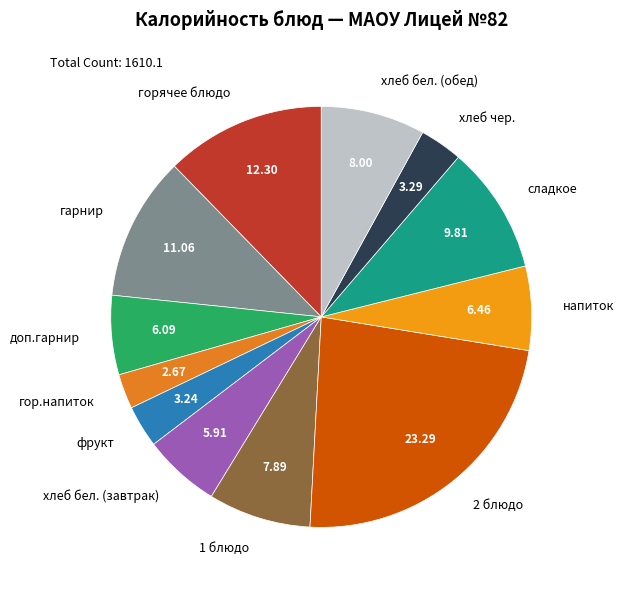

What is the smallest slice in the pie chart?

гор.напиток